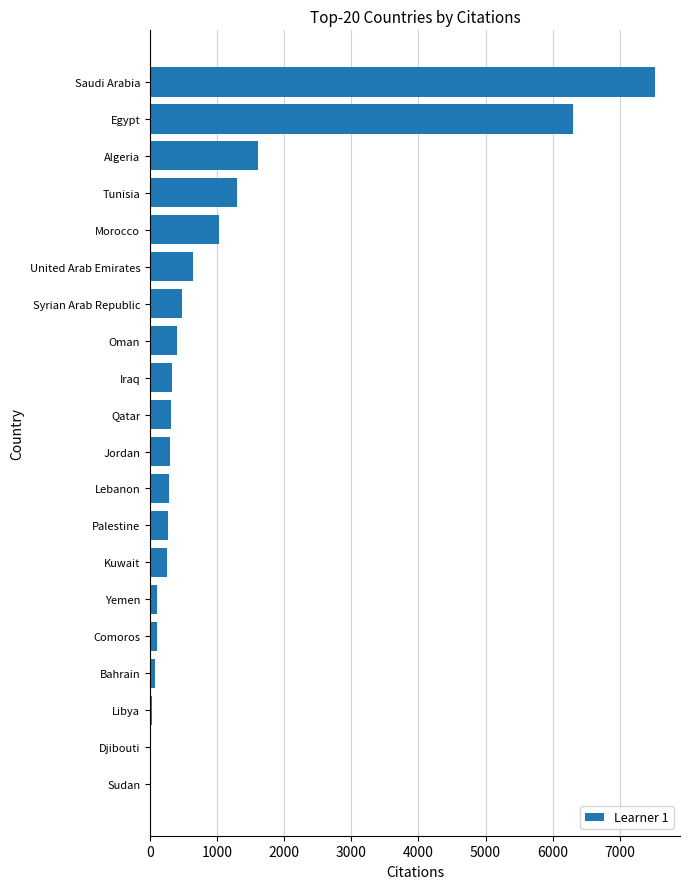

What is the maximum value shown in the chart?

7520